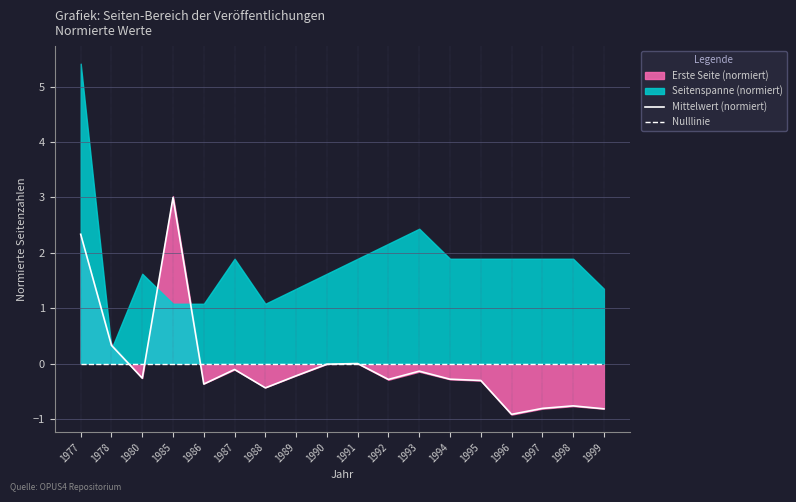

What is the value of the Mittelwert (normiert) point at the 12th from the left?

-0.1